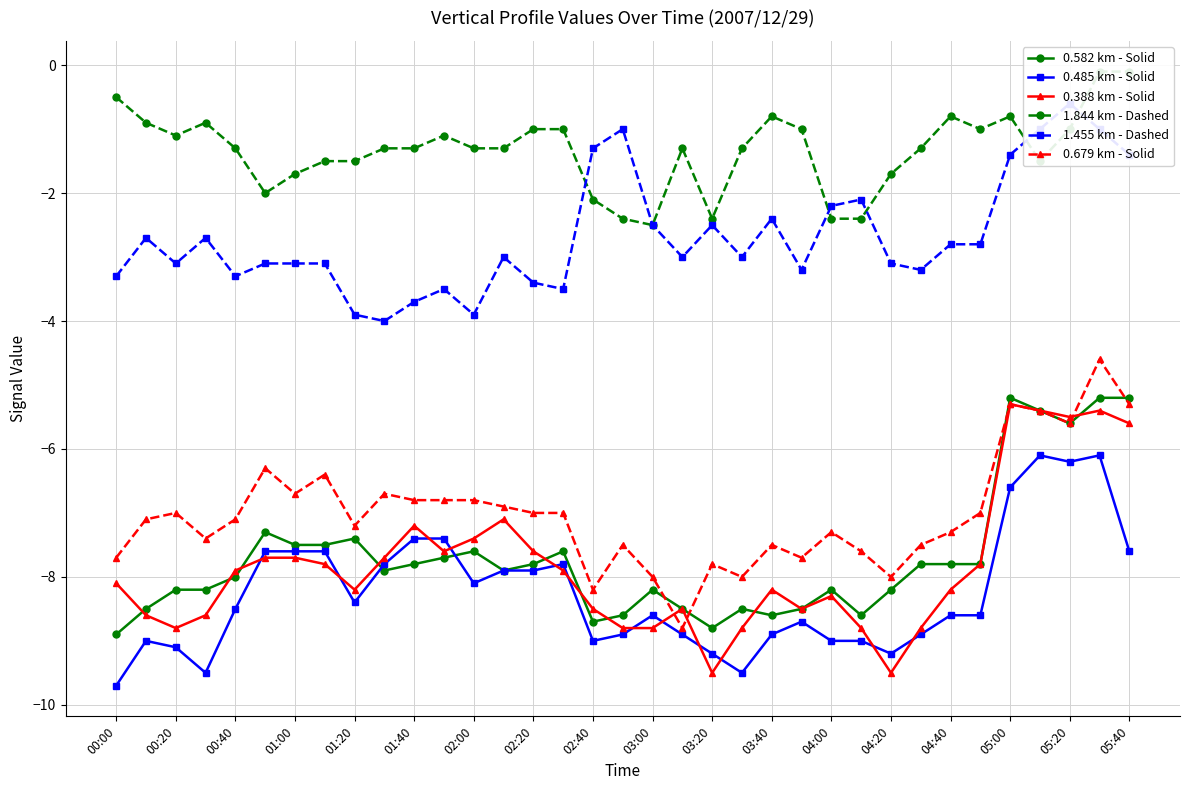

What is the approximate value of 0.679 km - Solid at 05:00?

-5.3